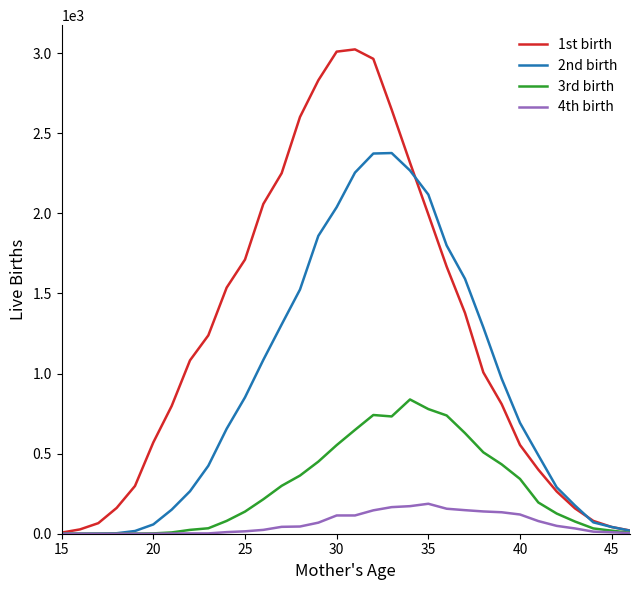

Which series has the largest range (max minus min)?

1st birth